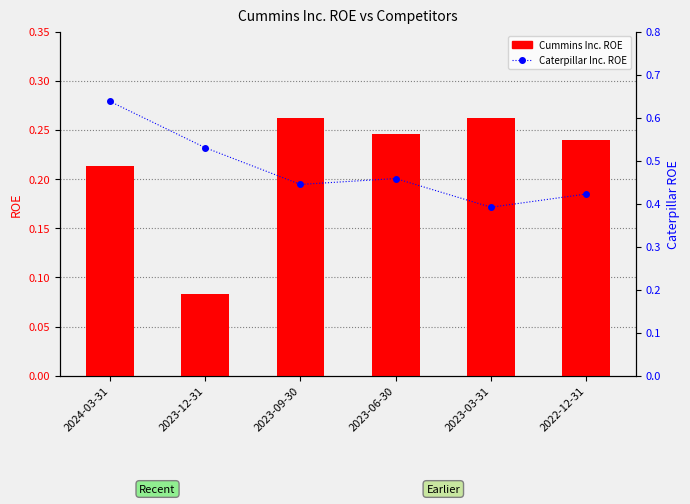

What is the greatest value displayed?

0.6